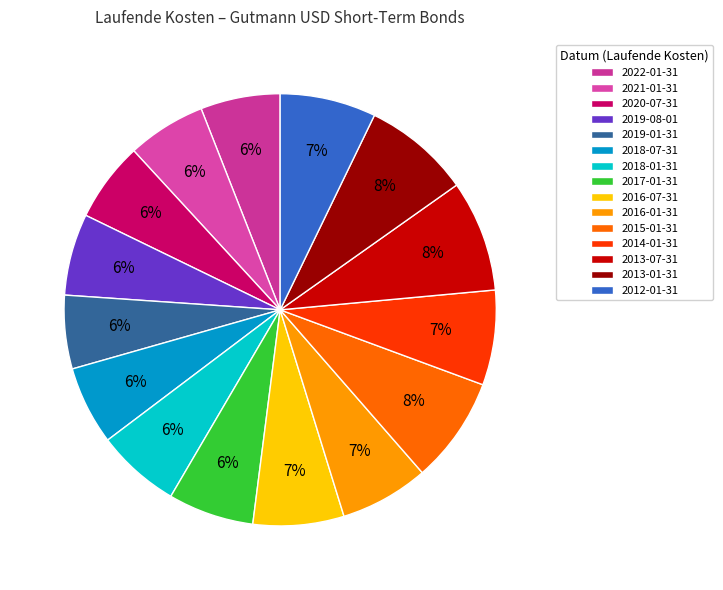

To the nearest percent, what is the combined percentage of 2022-01-31 and 2018-07-31?

12%